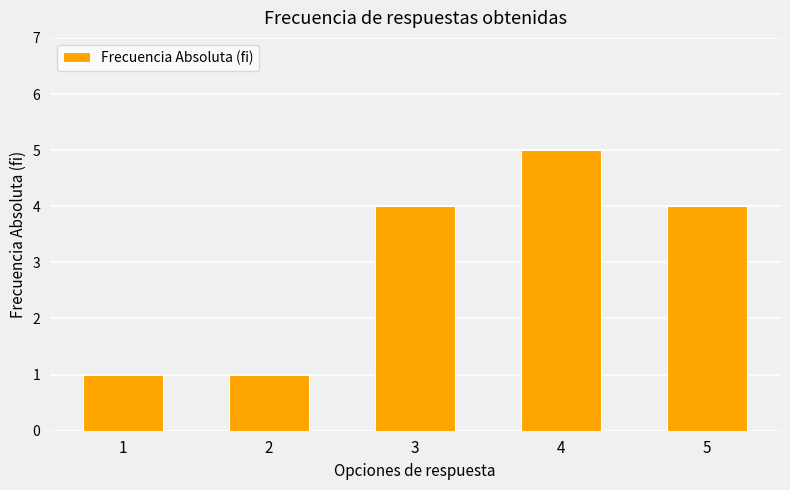

Which has a higher value, 1 or 3?

3